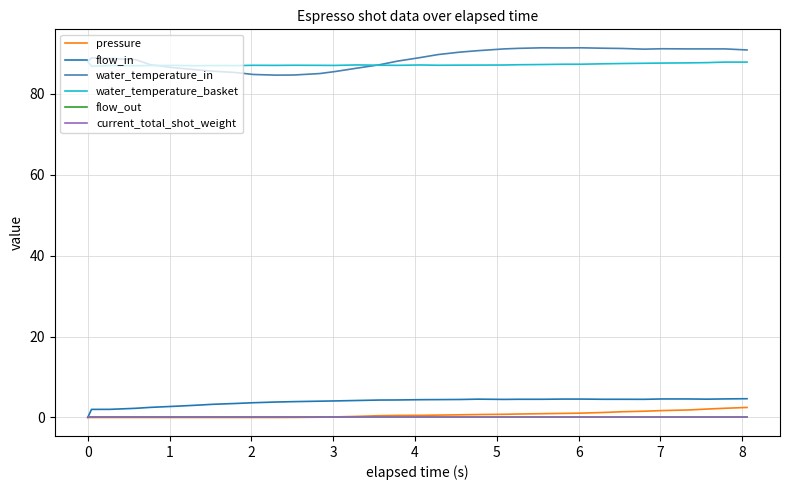

Where do water_temperature_basket and water_temperature_in first cross each other?

3 and 4